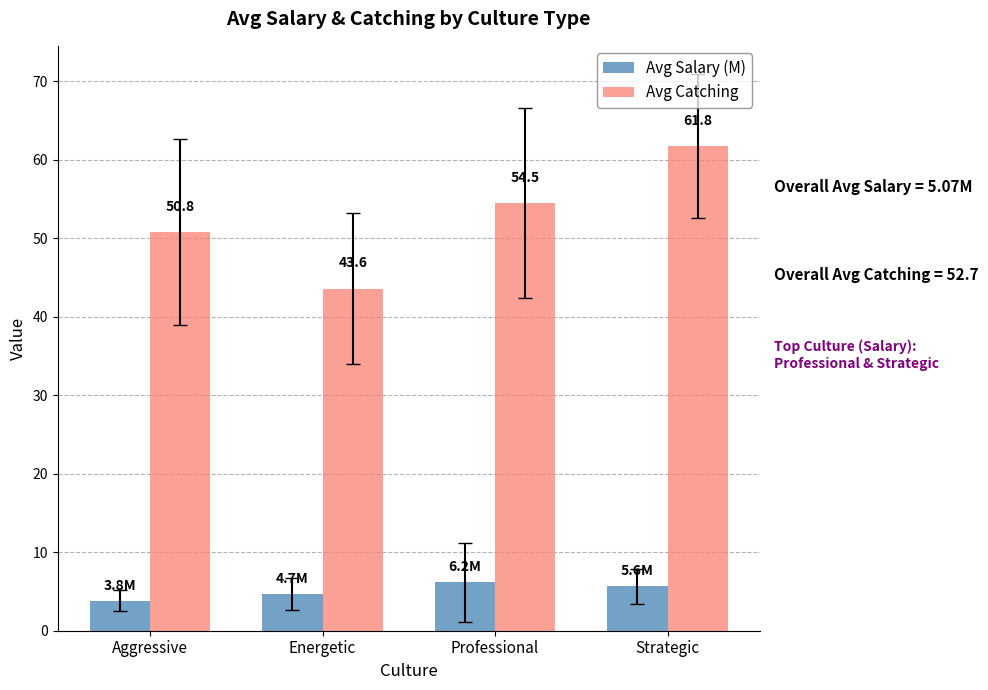

The Avg Catching series shows 54.5 at Professional. True or false?

True